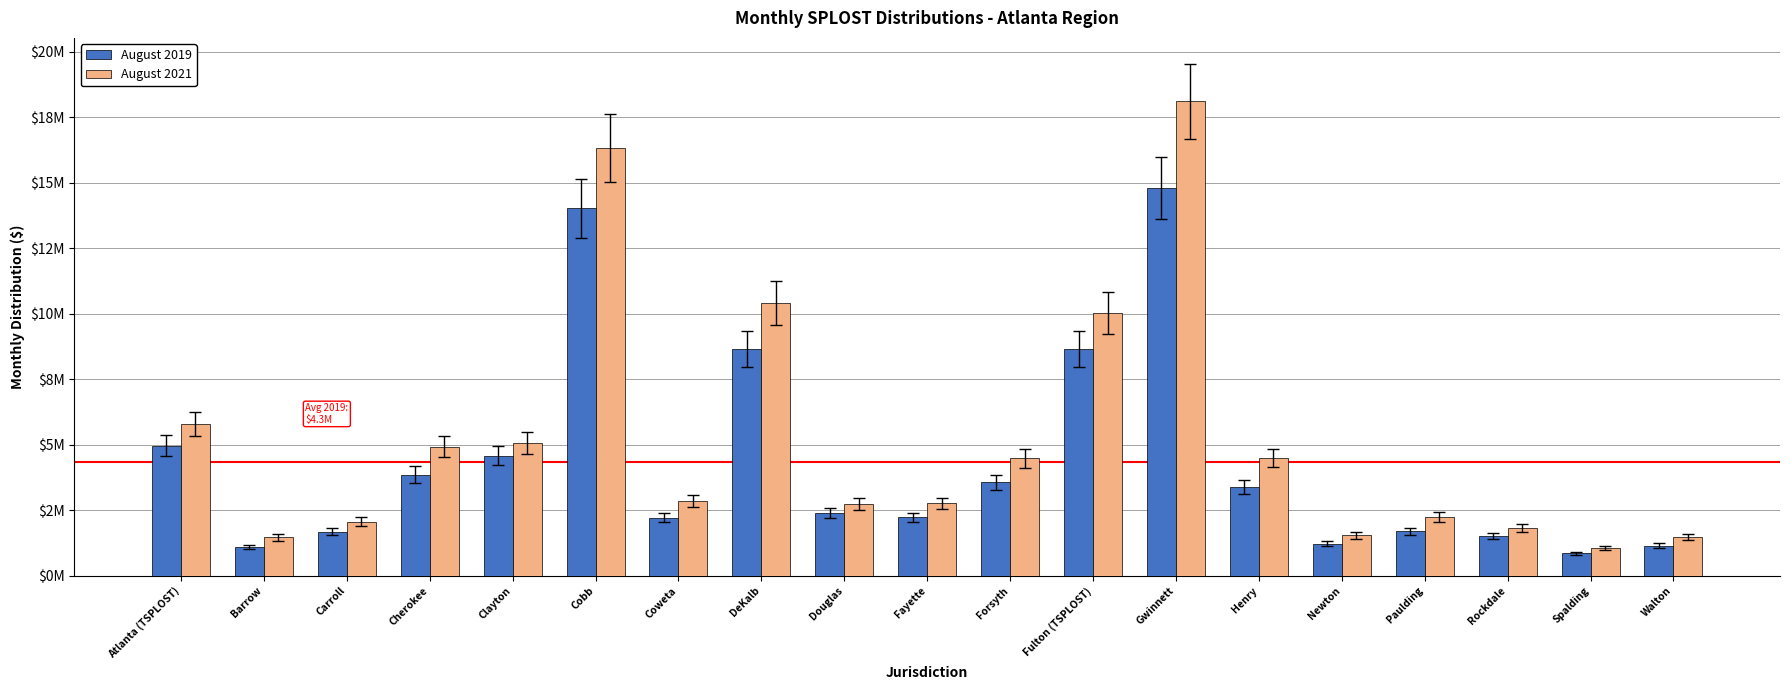

Between Cherokee and Newton, which series saw the biggest shift?

August 2021